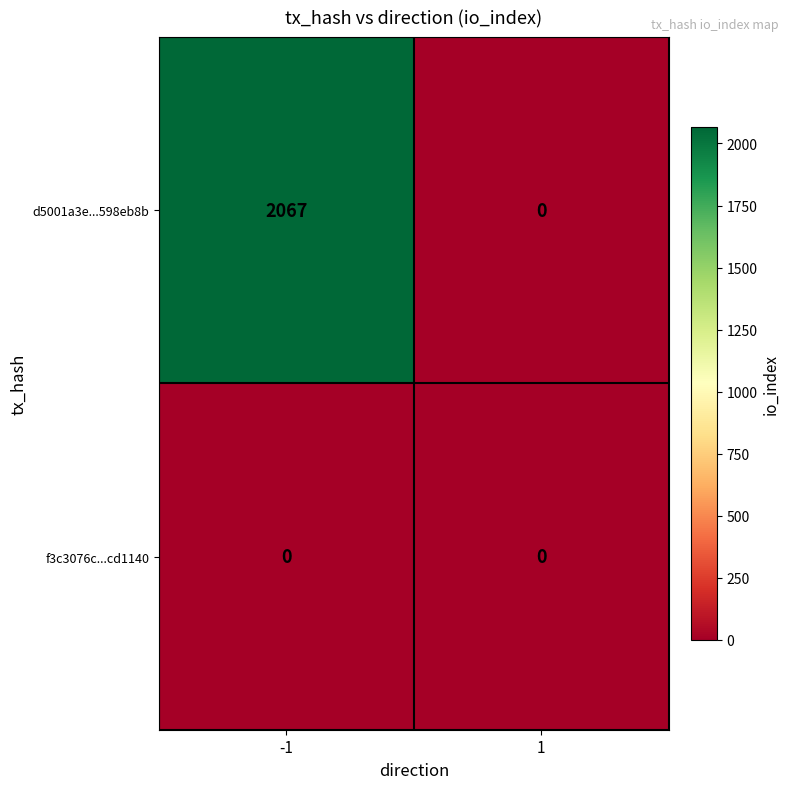

Rank the series at -1 from highest to lowest value.

d5001a3e...598eb8b, f3c3076c...cd1140